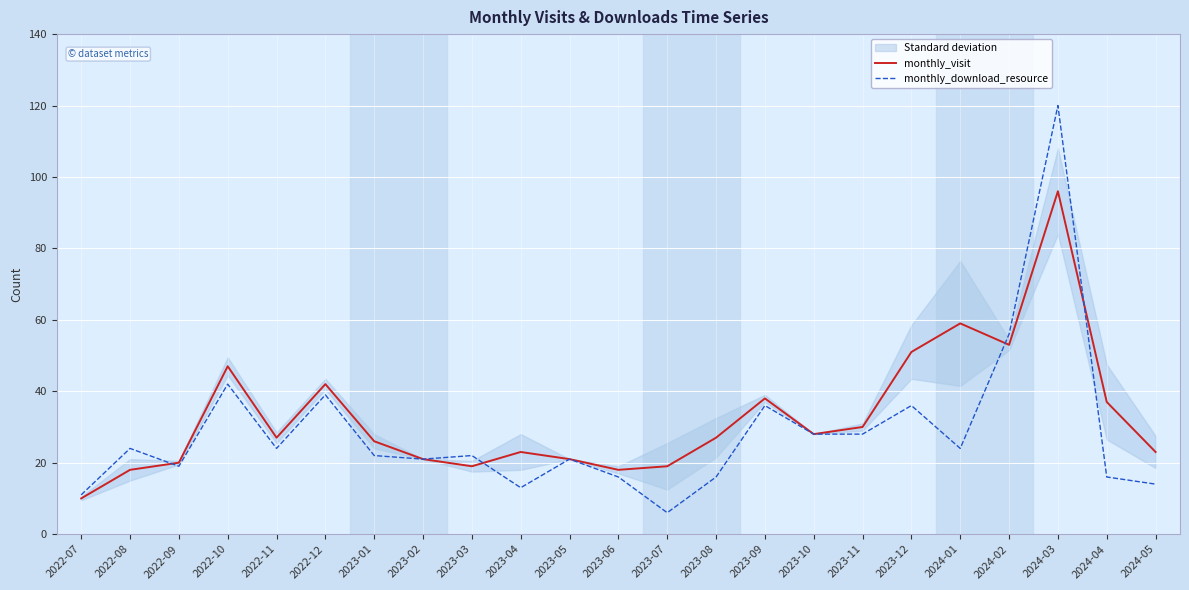

What is the label of the 22nd point from the right?

2022-08